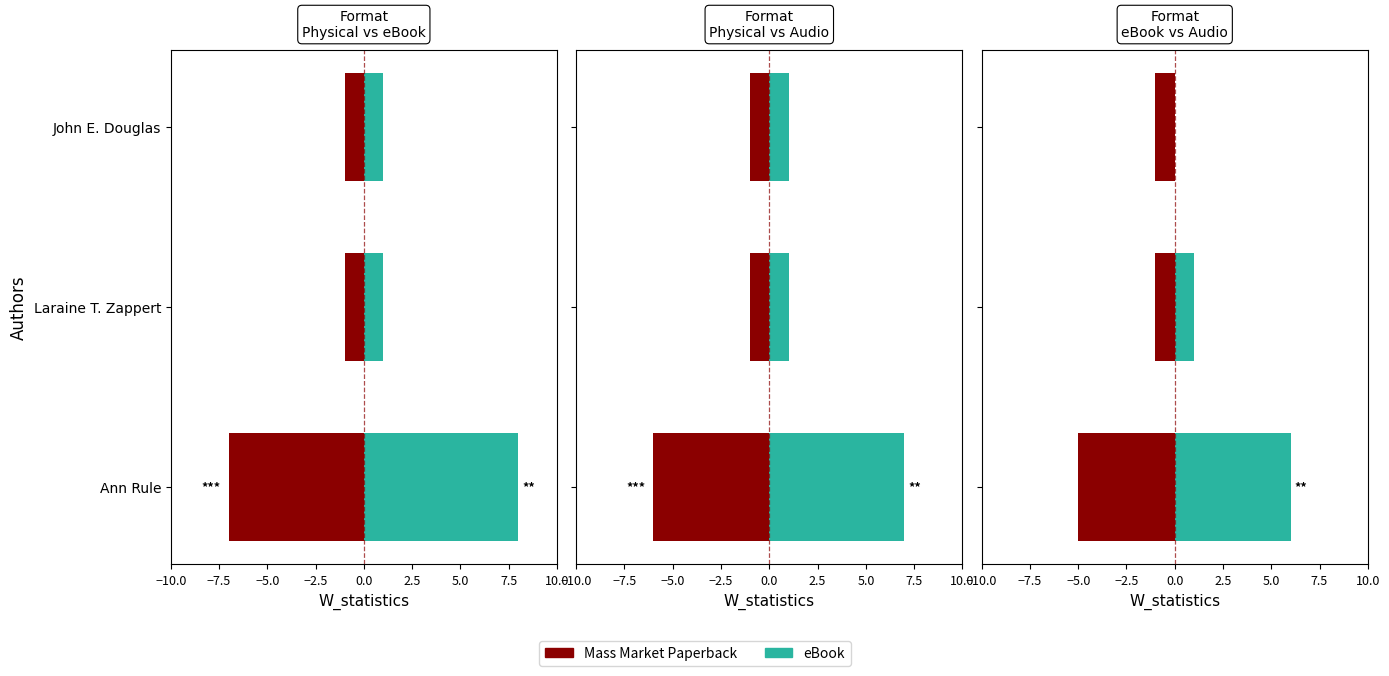

What is the difference between the maximum and minimum values in the Mass Market Paperback series?

4